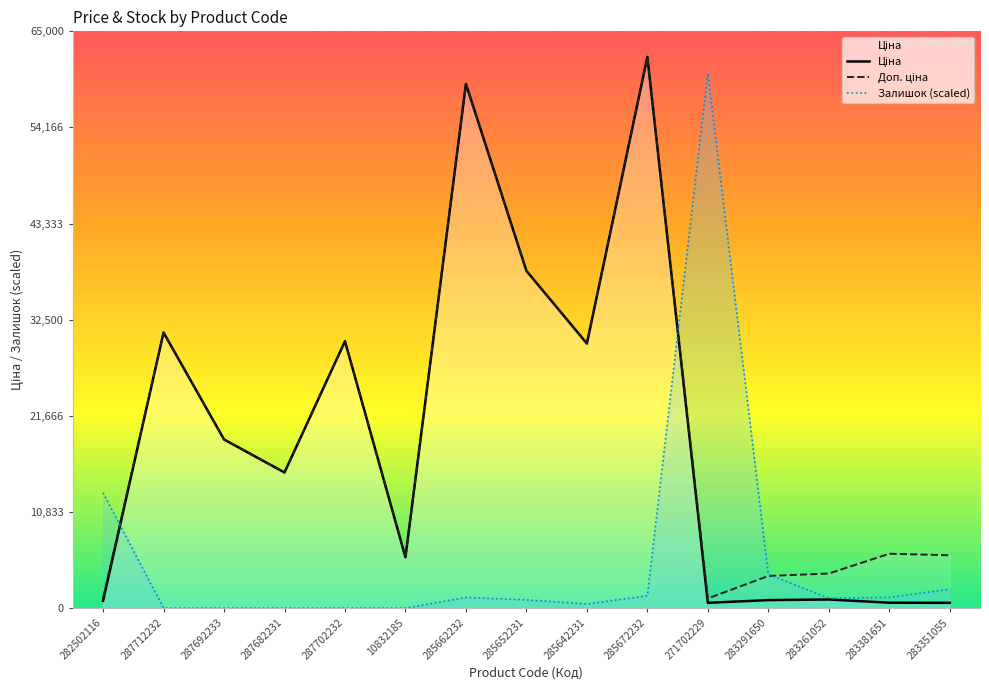

At how many categories does at least one series exceed 13419?

9